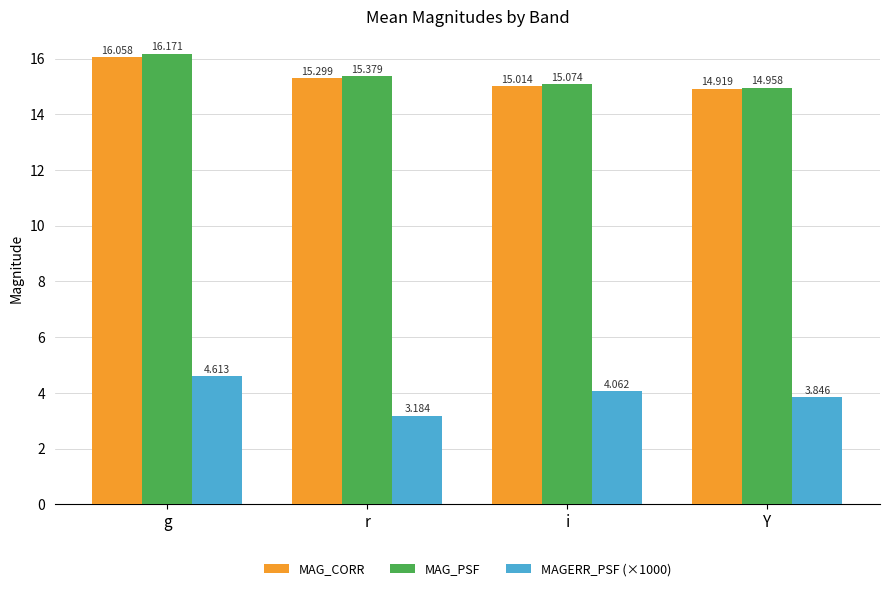

At which label is MAG_PSF closest to 15?

Y